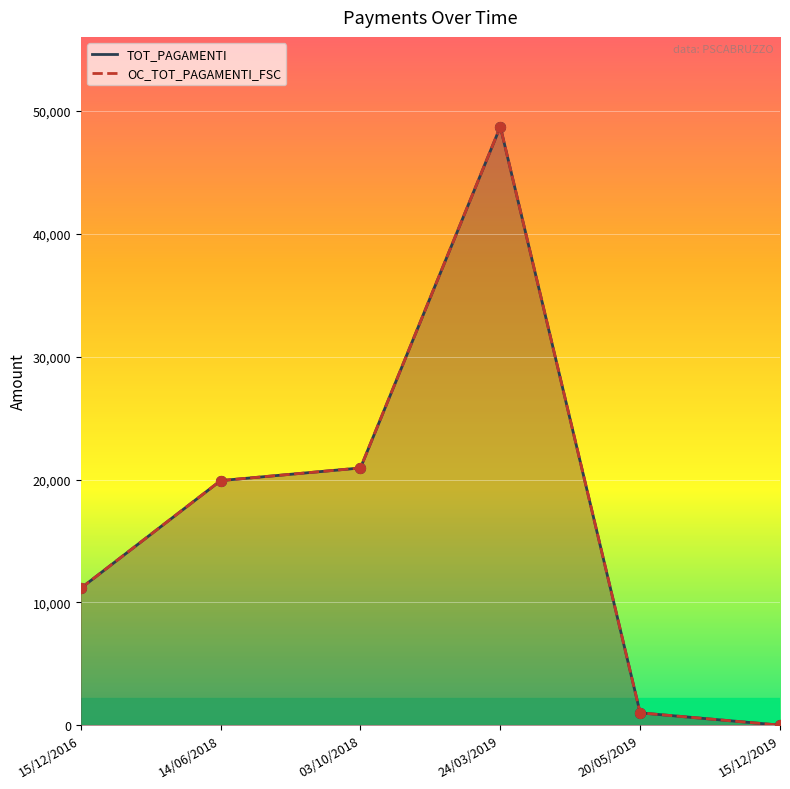

At how many categories does at least one series exceed 29775?

1